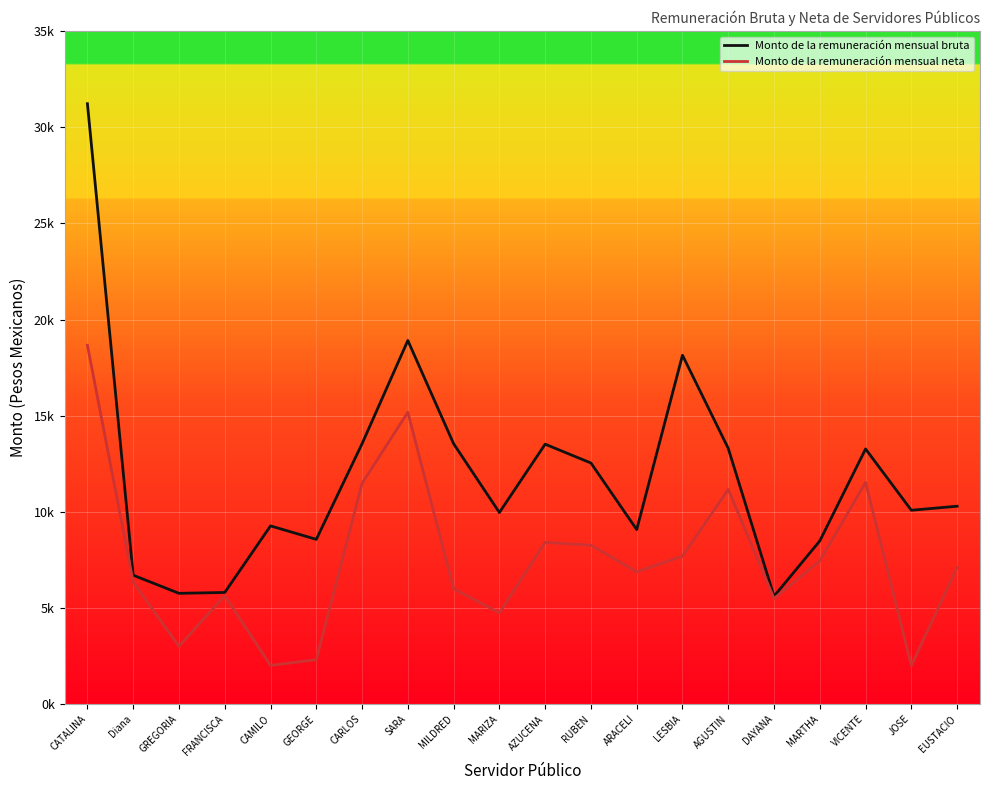

Which series has the widest spread of values?

Monto de la remuneración mensual bruta